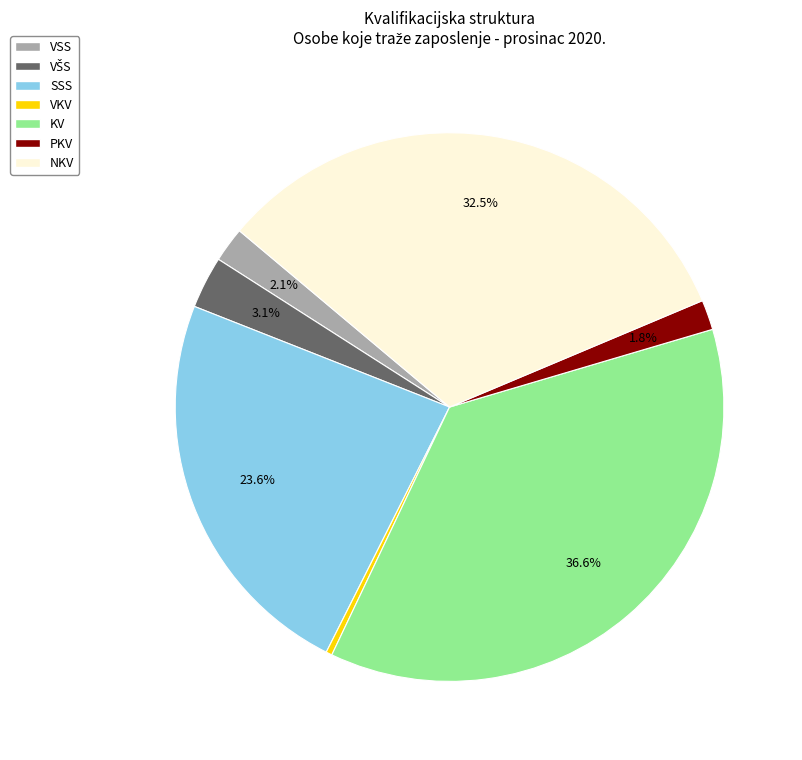

Does any single category account for the majority?

No